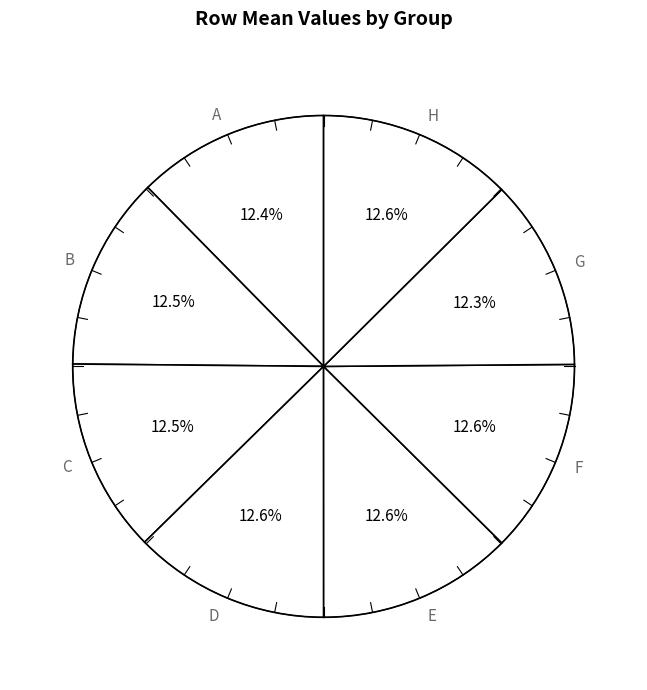

To the nearest percent, what is the combined percentage of B and A?

25%